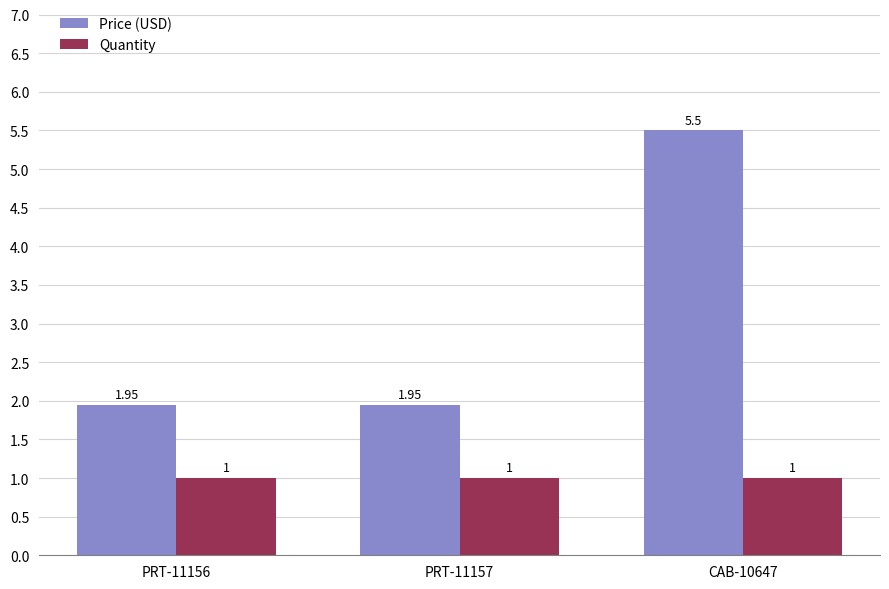

Which series has the largest total across all categories?

Price (USD)